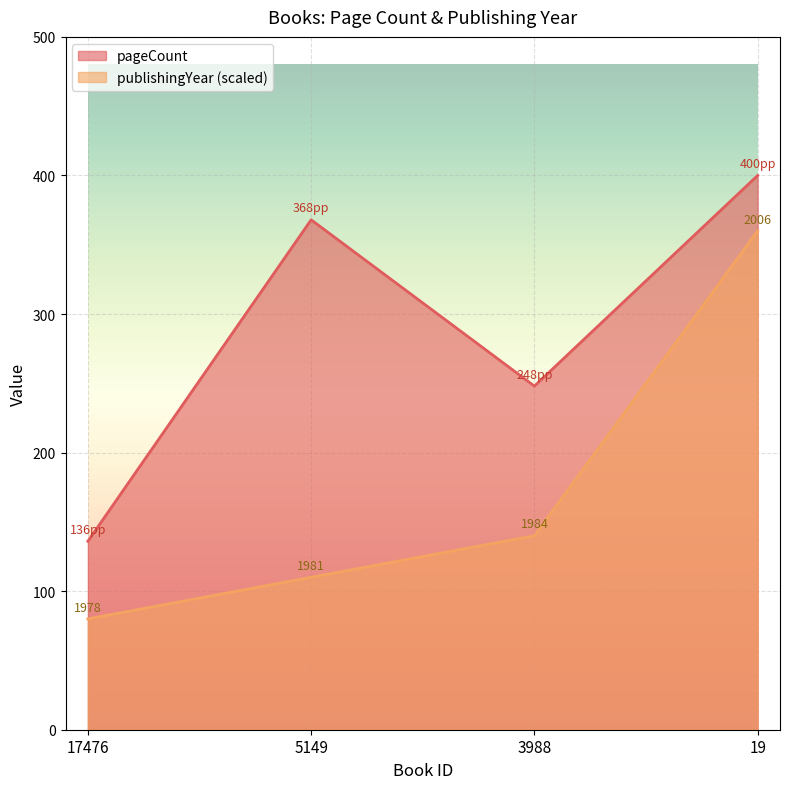

What is the greatest value displayed?

400